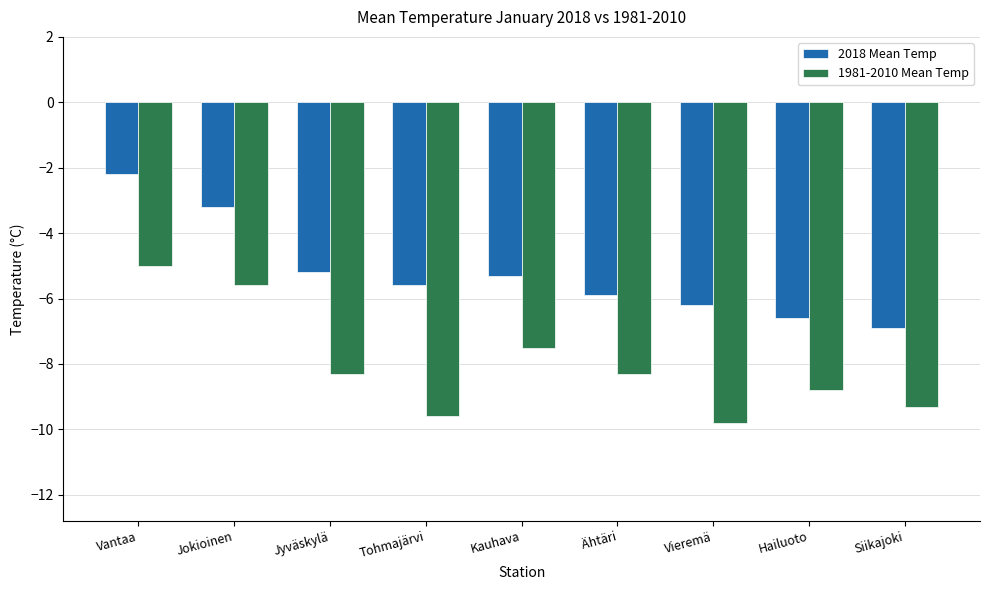

Is the value of 1981-2010 Mean Temp at Kauhava greater than the value of 2018 Mean Temp at Ähtäri?

No